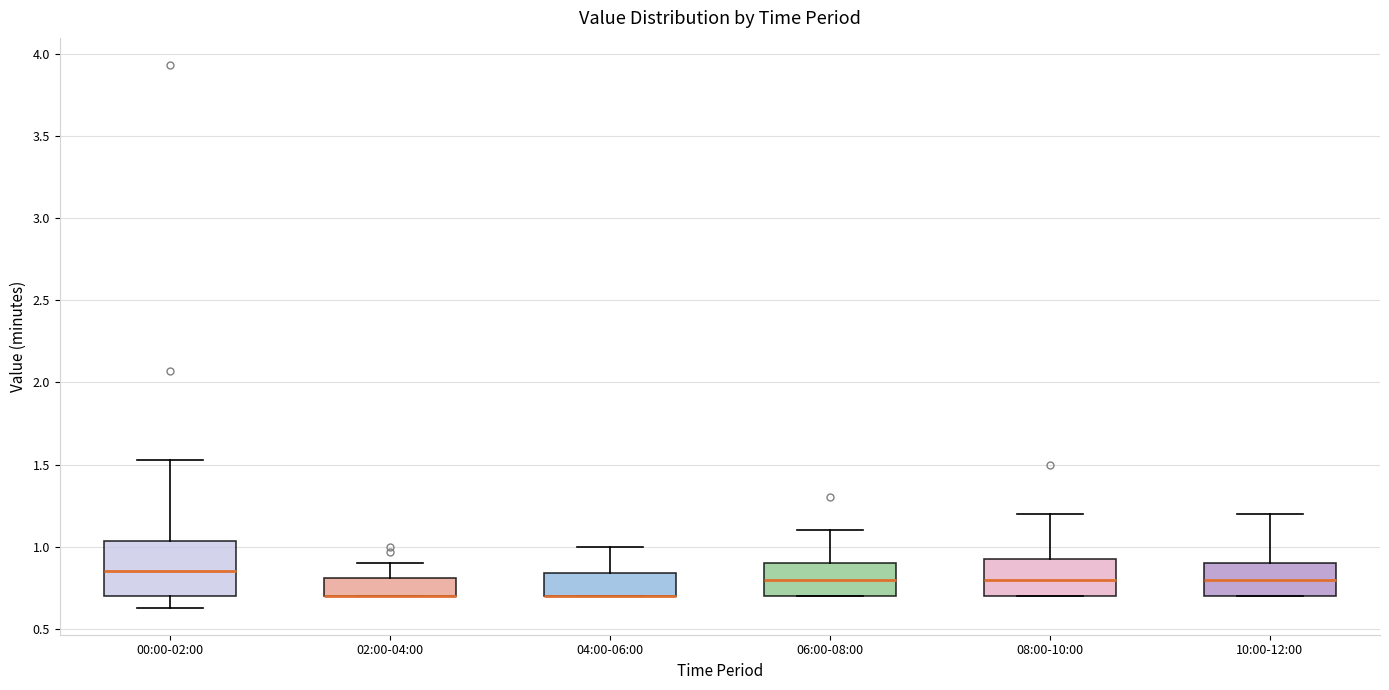

Where is the upper edge of the box for 10:00-12:00 on the y-axis? The values are not printed on the chart, so give them approximately, as read against the axis.

0.90